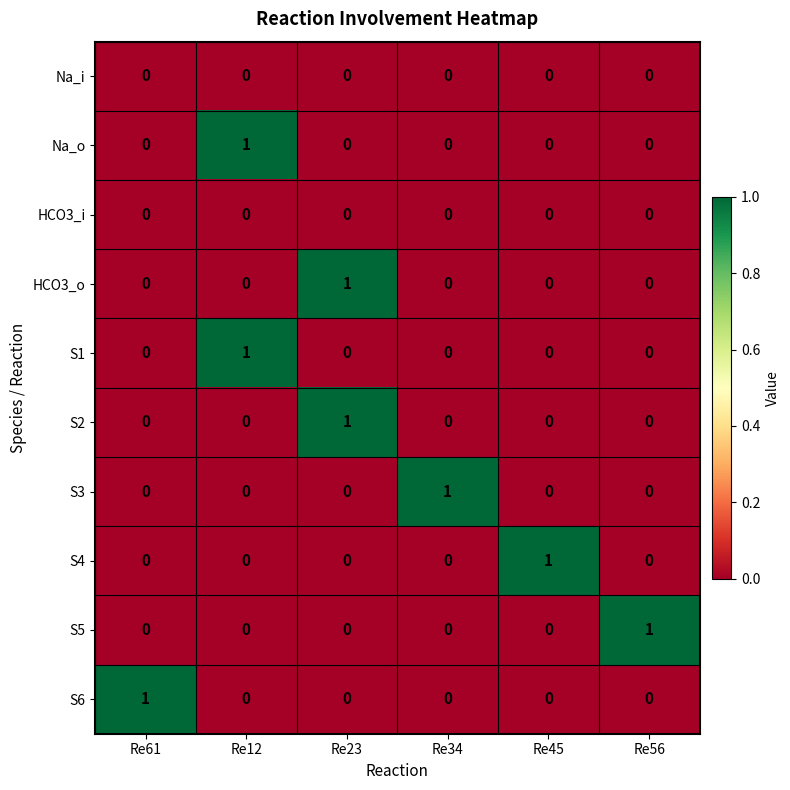

Is the value of S1 at Re12 greater than the value of HCO3_i at Re61?

Yes